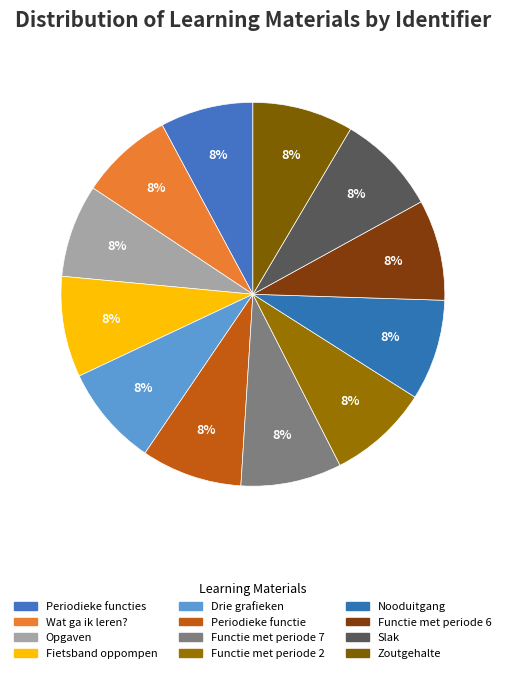

How many slices are in this pie chart?

12